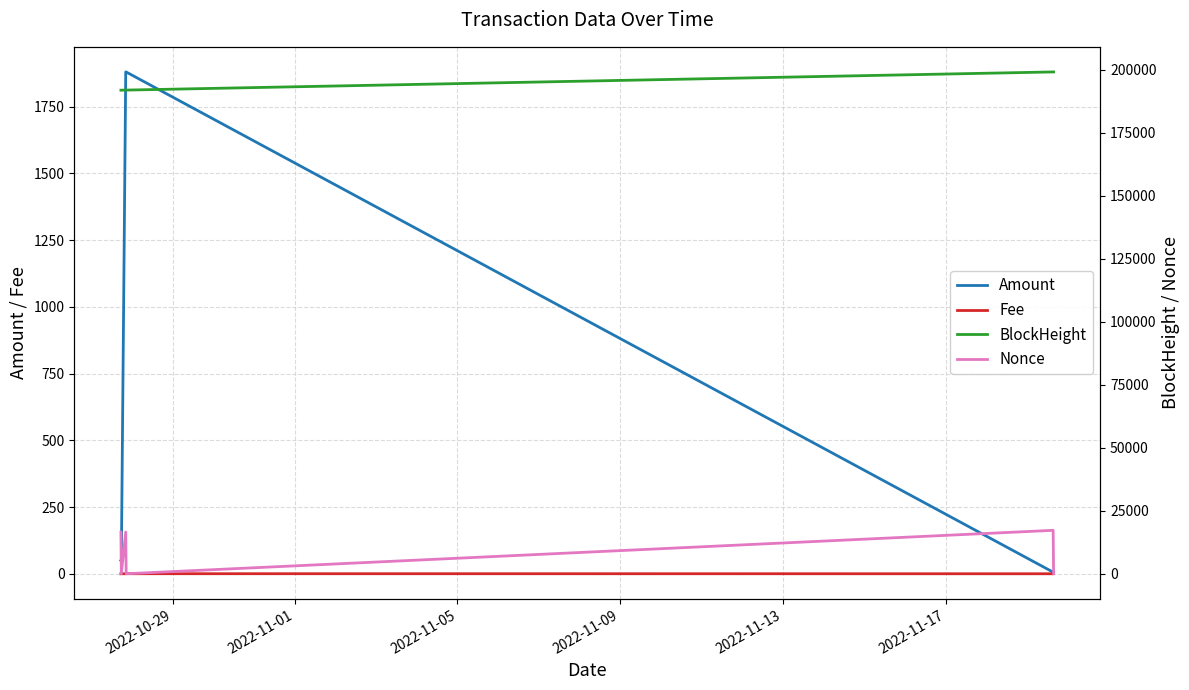

What is the value of the Nonce point at the 1st from the left?

16540.0